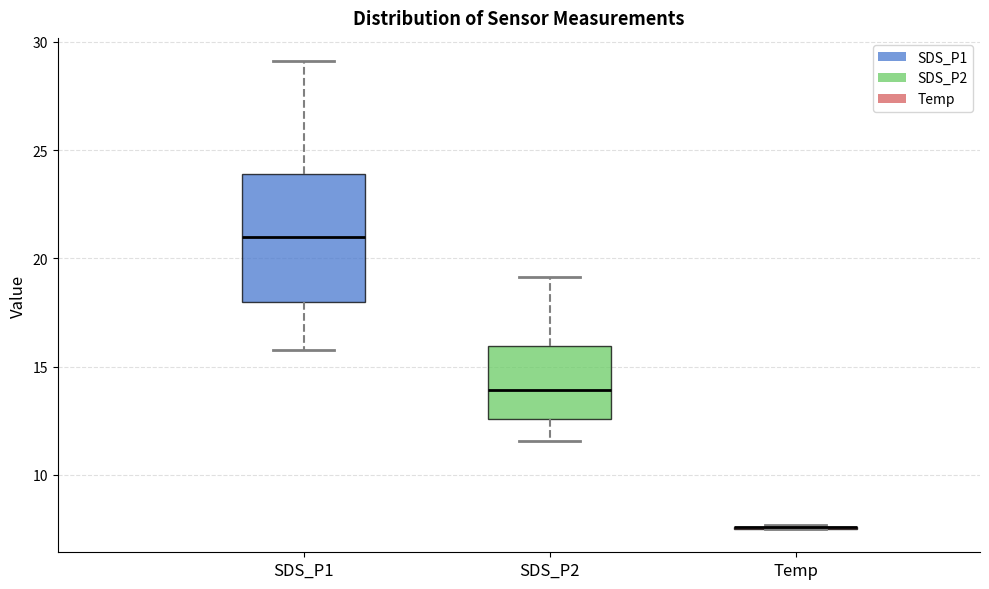

Reading left to right, read every box against the y-axis: the position of its median line, the range the box covers, and the ends of its whiskers. The values are not printed on the chart, so give them approximately, as read against the axis.

SDS_P1: median 21.0, box 18.0 to 24.0, whiskers 16.0 to 29.0
SDS_P2: median 14.0, box 12.5 to 16.0, whiskers 11.5 to 19.0
Temp: box collapsed to a line at 7.5, whiskers 7.5 to 7.5